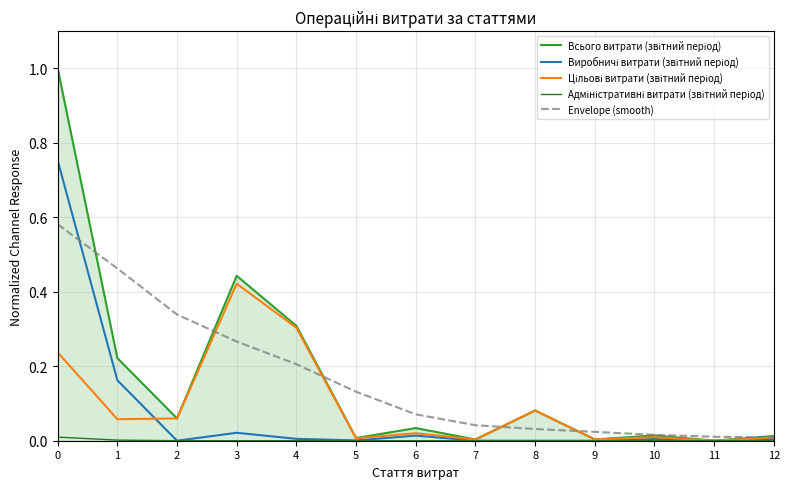

What is the greatest value displayed?

1.0